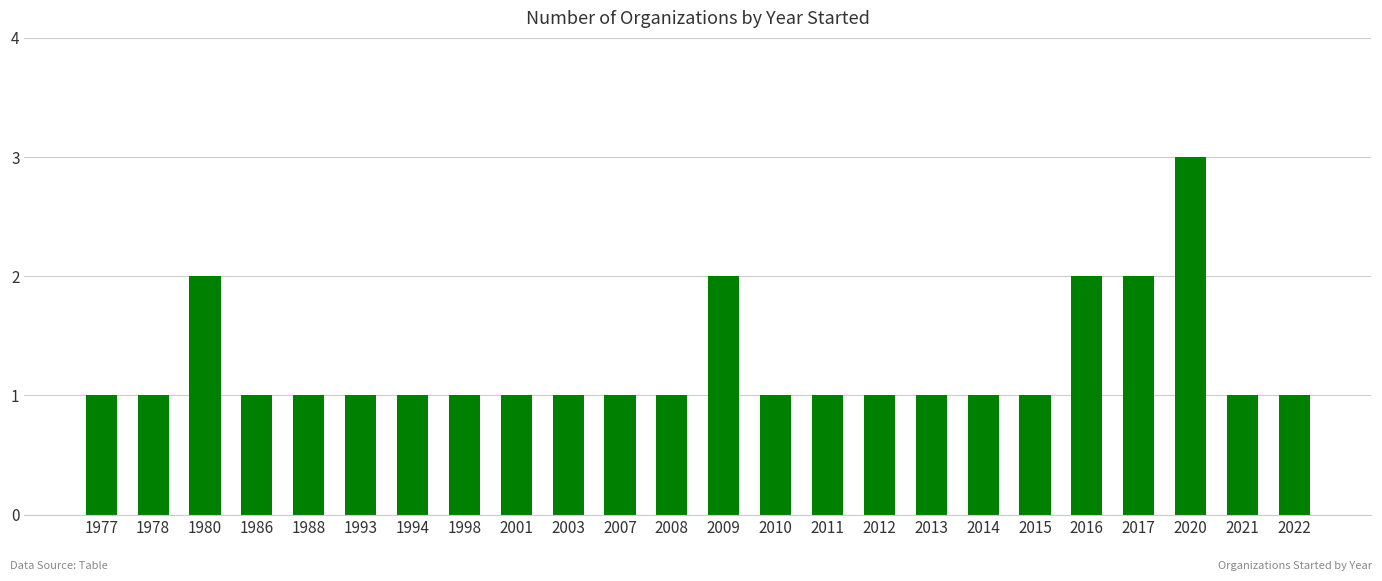

What is the sum of all values?

30